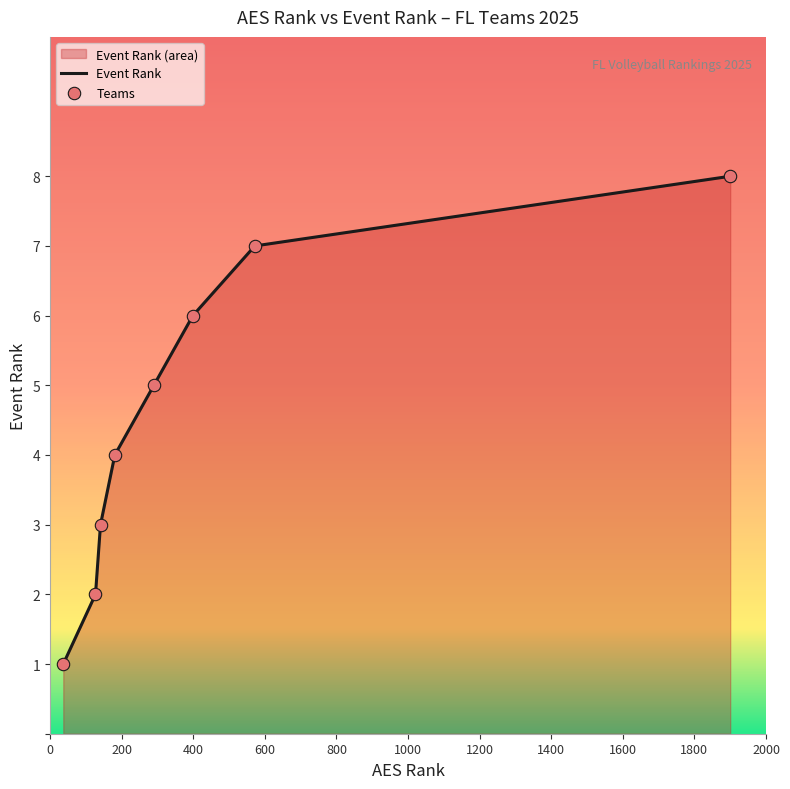

What is the change in value from Tribe 12 Elite Navy to Palm Beach Jrs 12 Elite?

+2